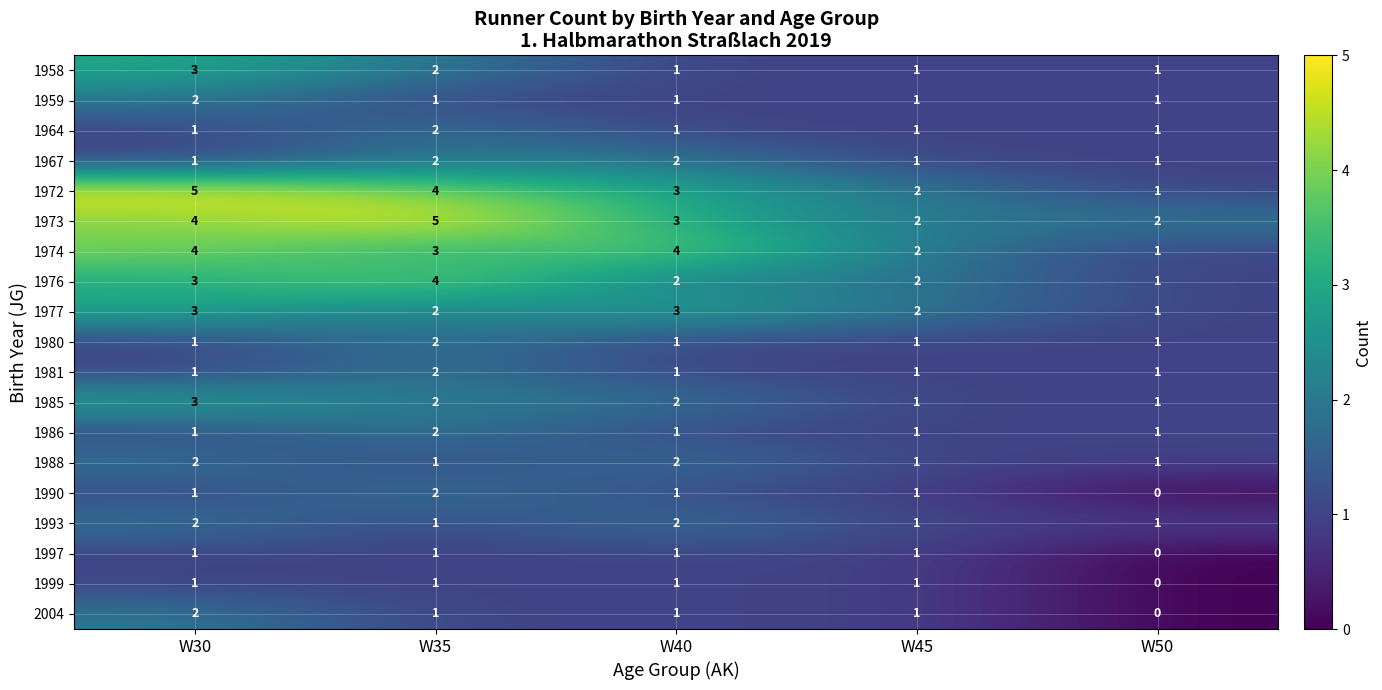

How many 1980 values are between 1 and 2?

5